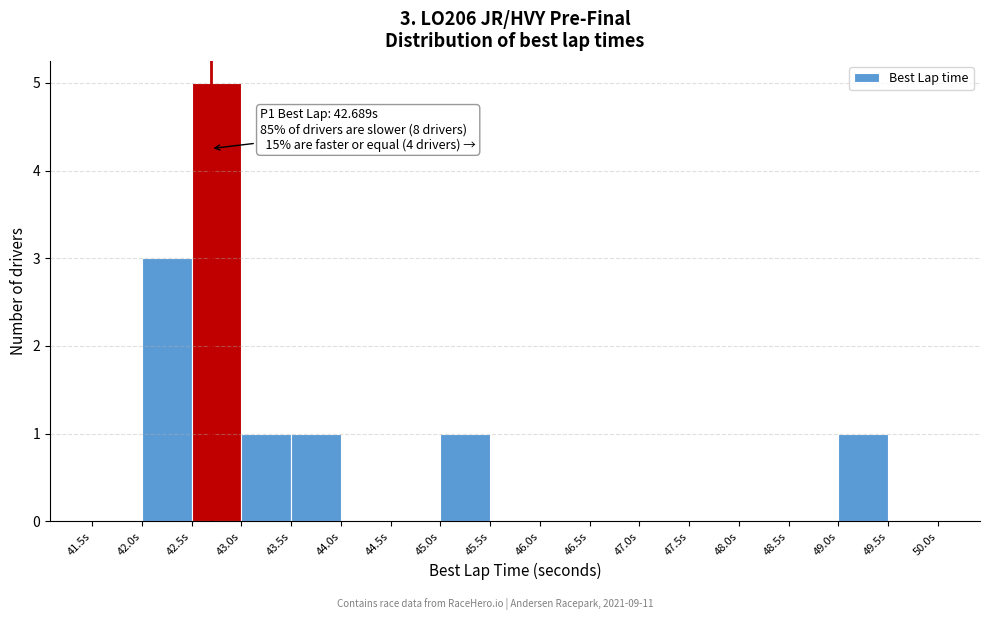

Which range on the x-axis has the tallest bar?

42.5 to 43.0